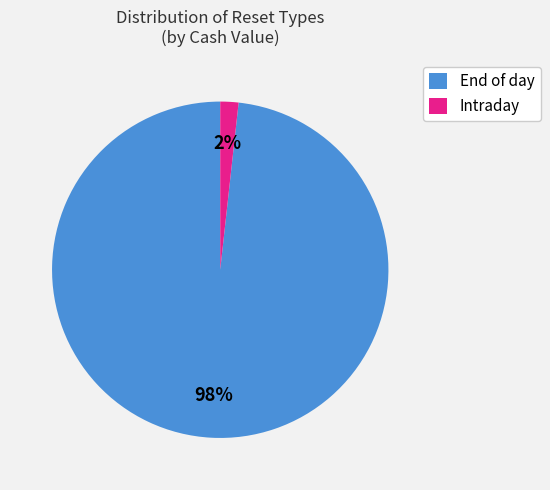

To the nearest percent, what is the average slice percentage?

50%